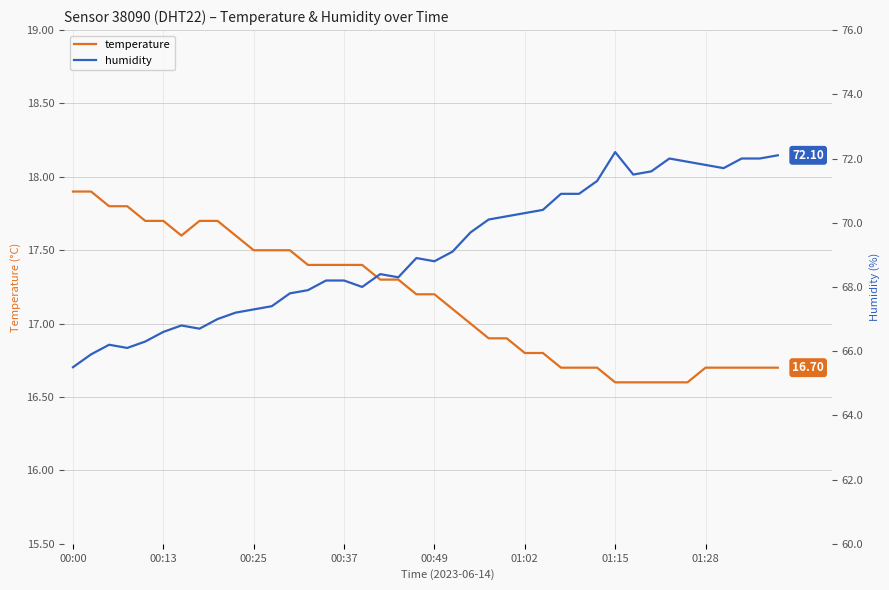

True or false: humidity and temperature cross at least once.

False